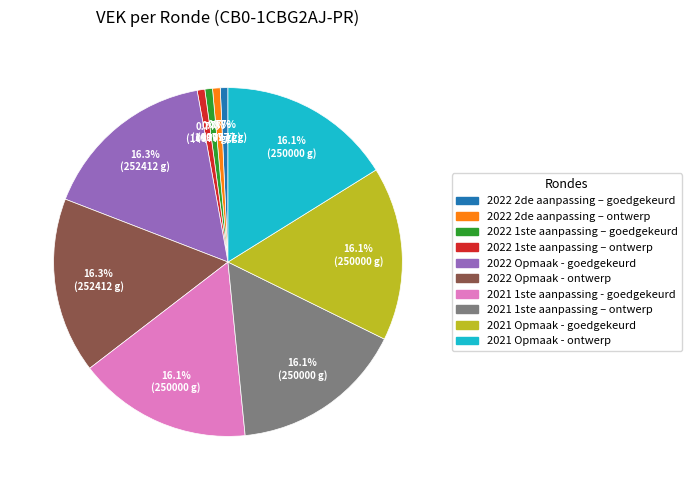

Count the number of slices in the pie.

10